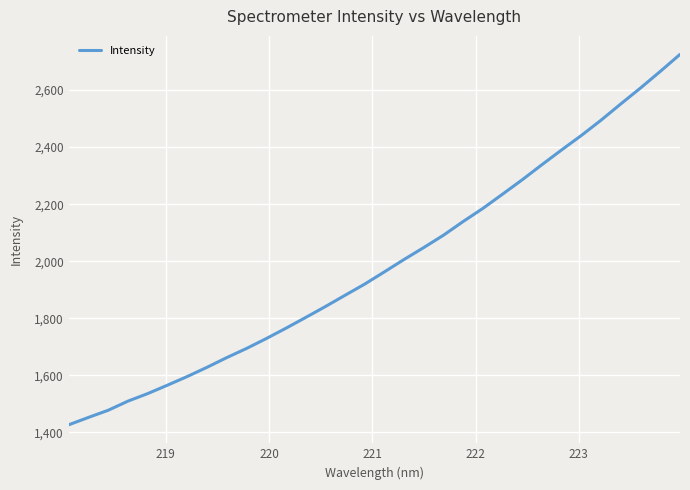

What is the smallest value displayed?

1426.8